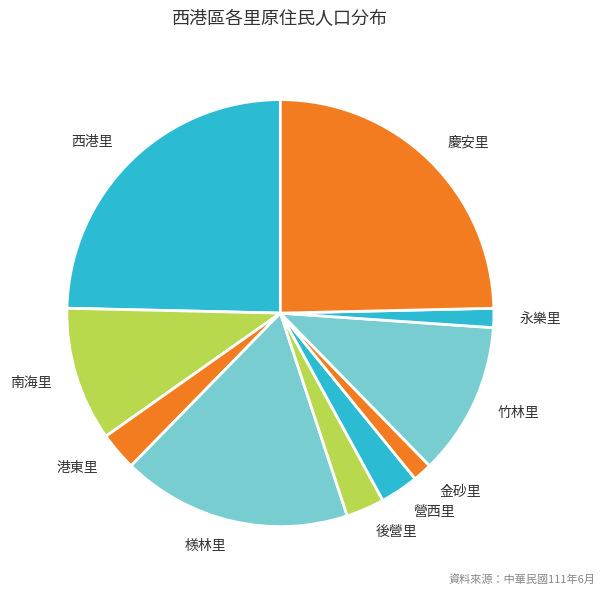

Does any single category account for the majority?

No